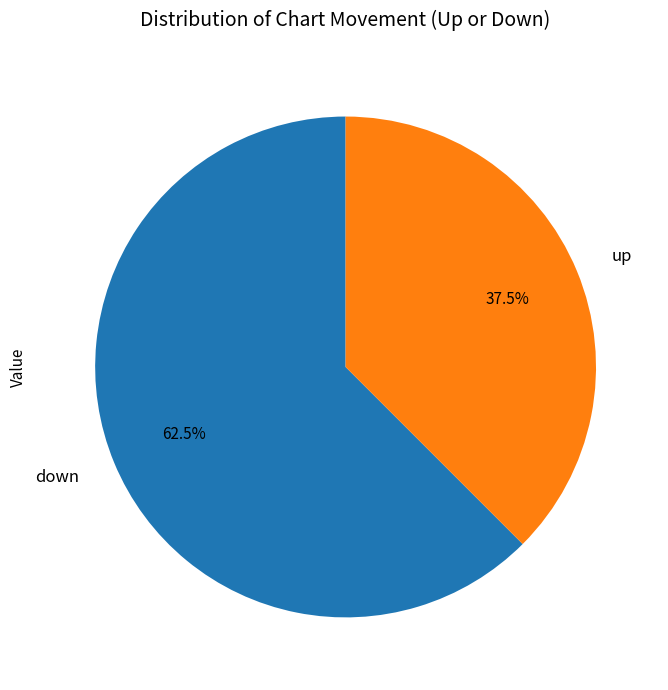

Combined, do down and up account for over 50%?

Yes